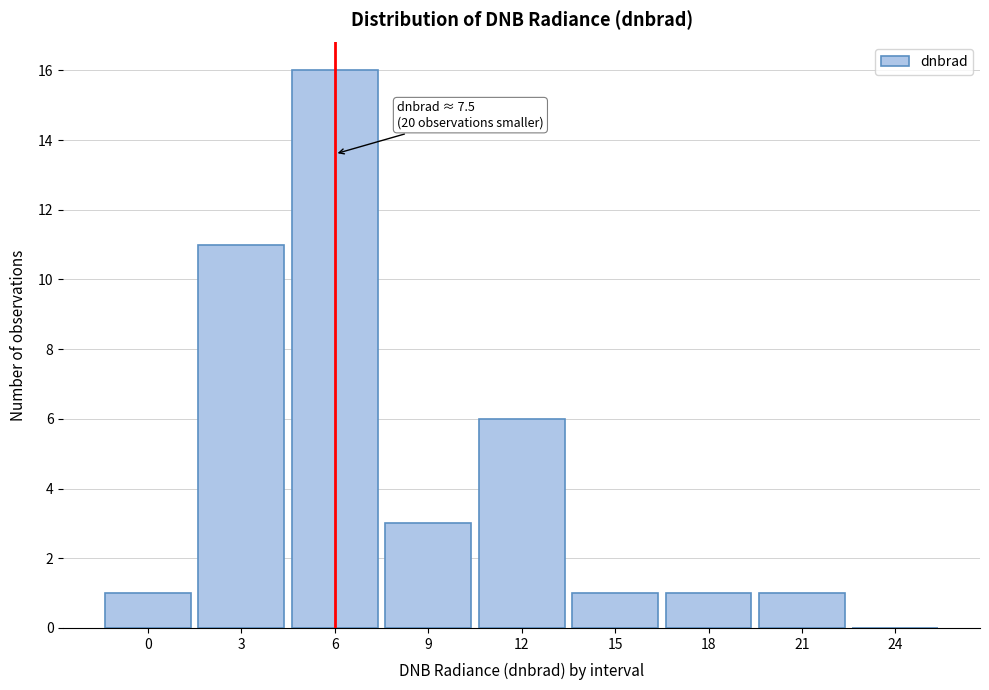

Reading right to left, list all the values displayed in this chart.

24=0	21=1	18=1	15=1	12=6	9=3	6=16	3=11	0=1